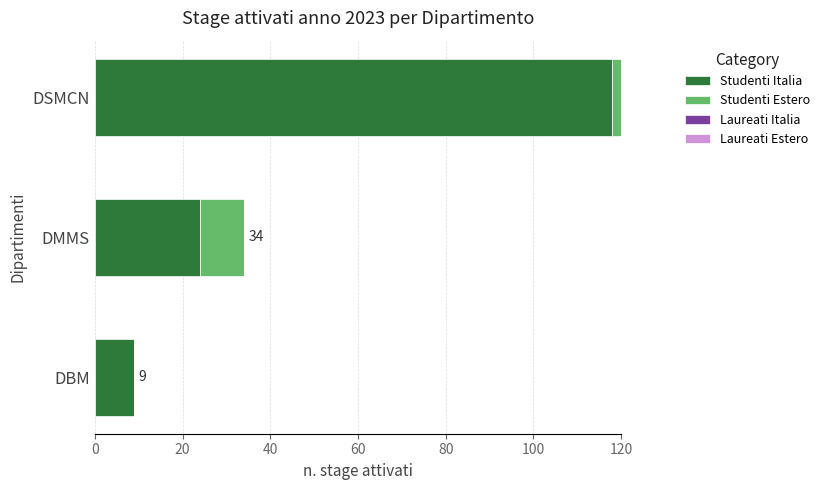

What is the average value of the Studenti Italia series?

50.3